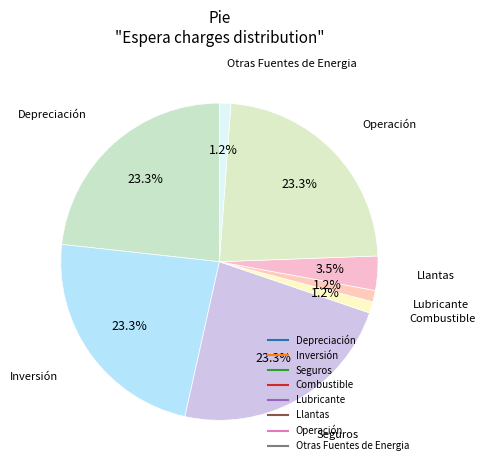

To the nearest percent, what is the difference between the Otras Fuentes de Energia and Inversión slice percentages?

22%